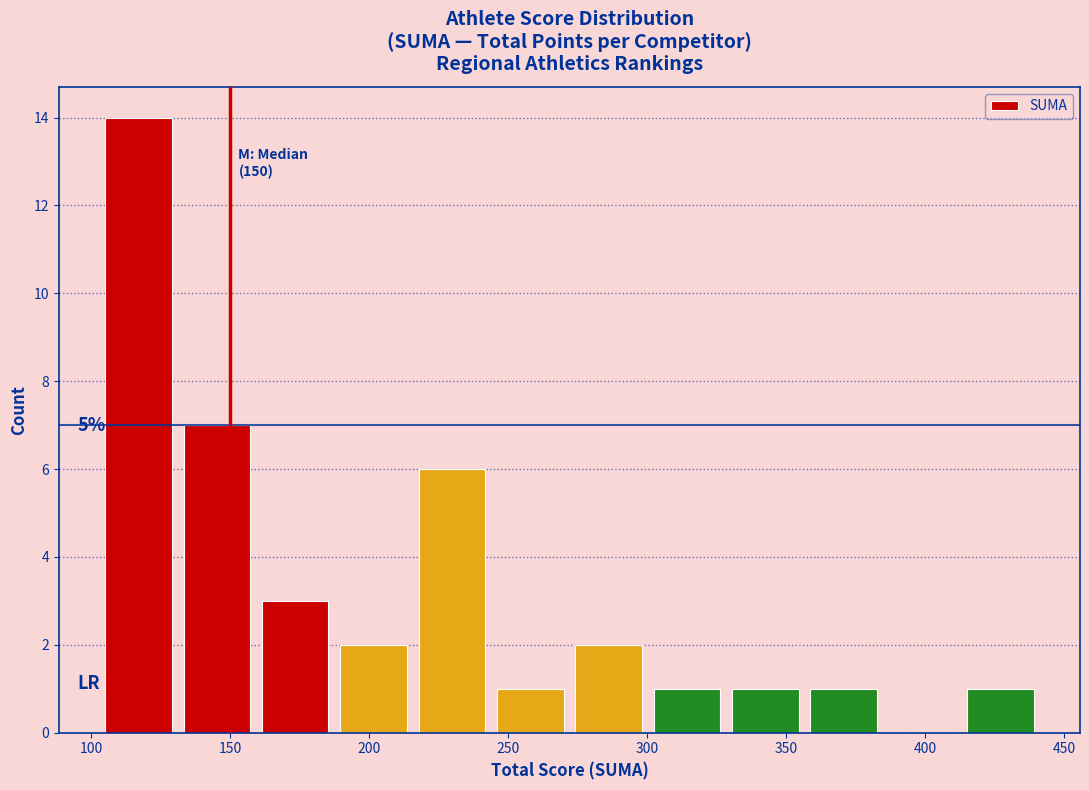

Over which range of the x-axis is the bar tallest?

105 to 130